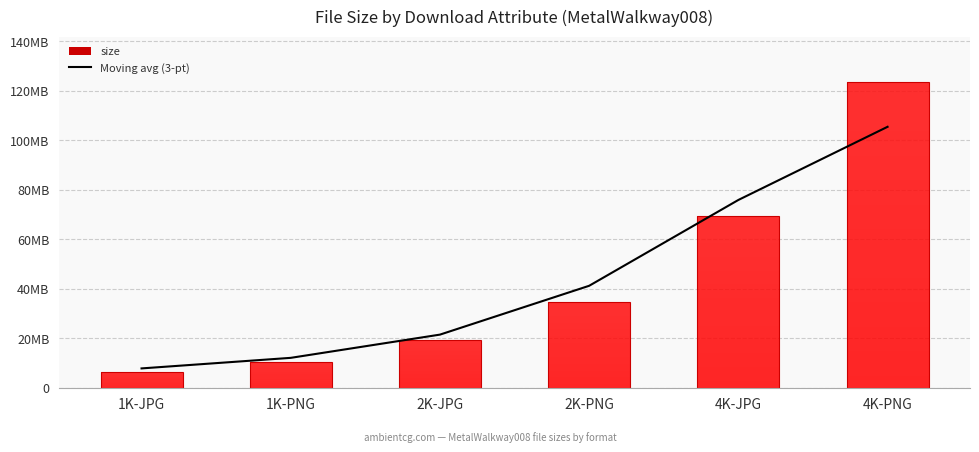

Does the chart contain any negative values?

No